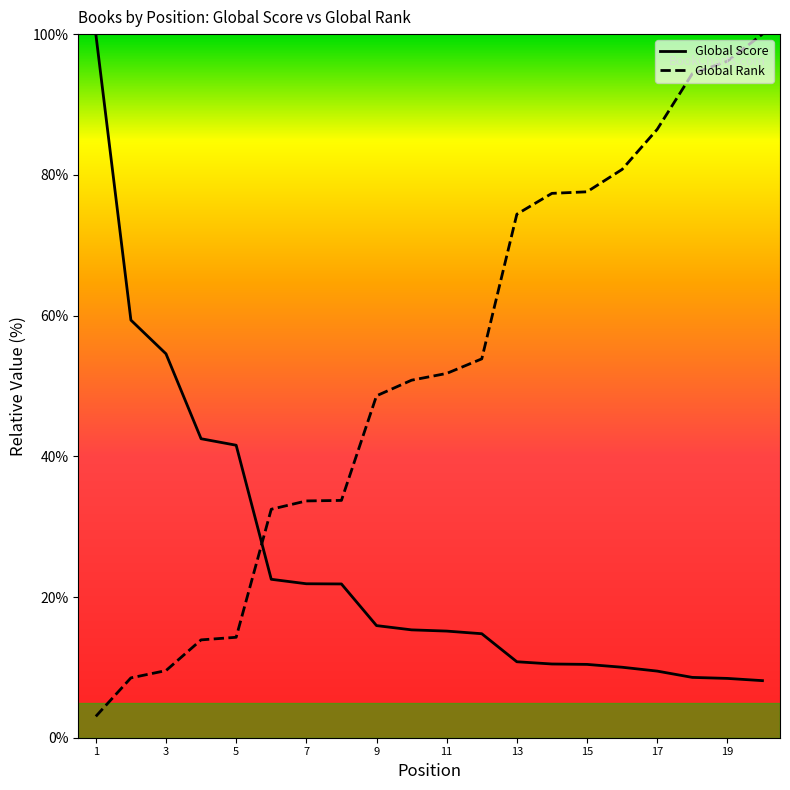

The value of Global Score at 4 is 16.7. True or false?

False